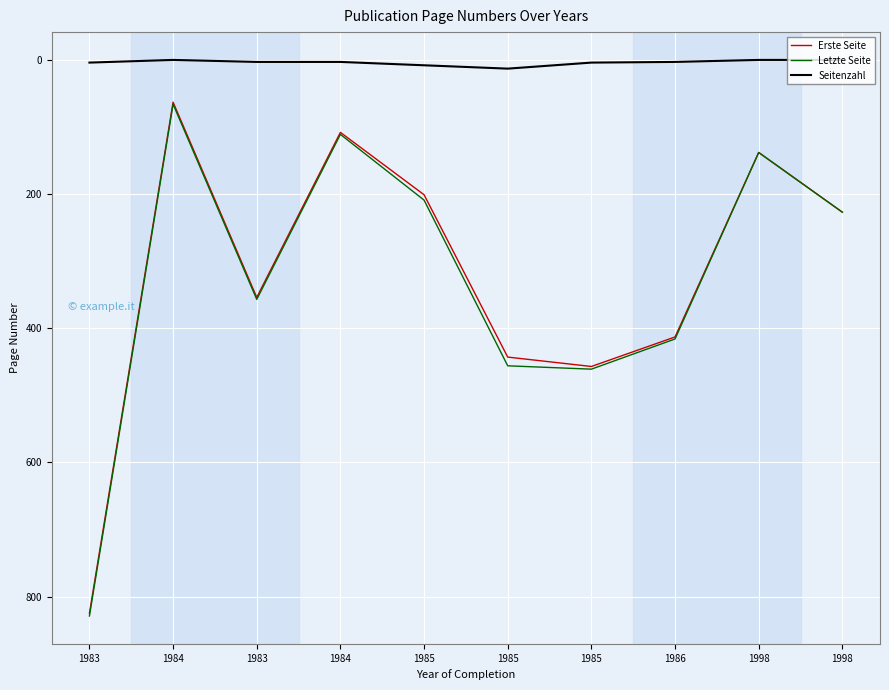

Between 1983 and 1998, which is larger?

1983